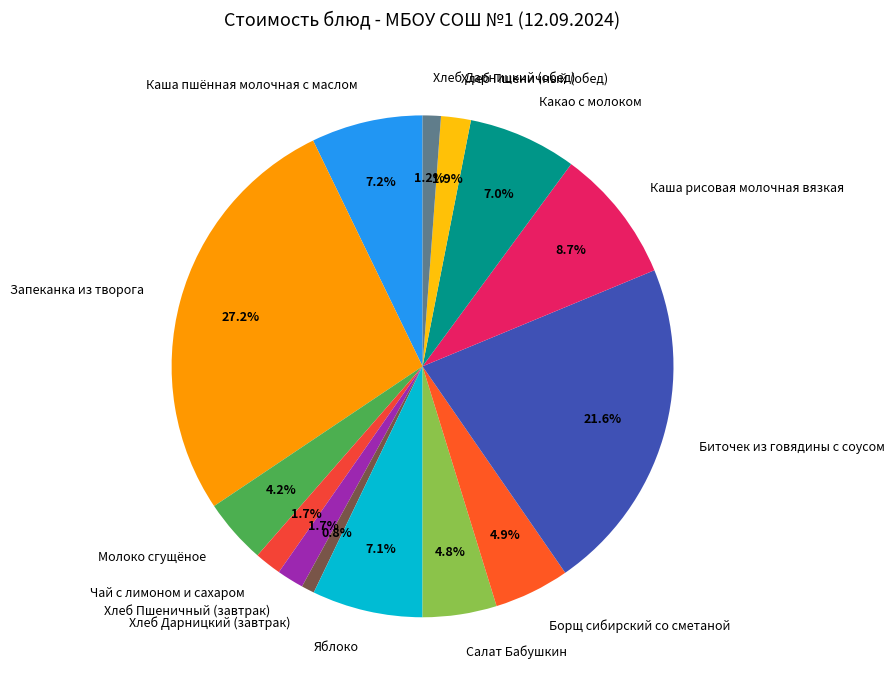

How many slices are in this pie chart?

14